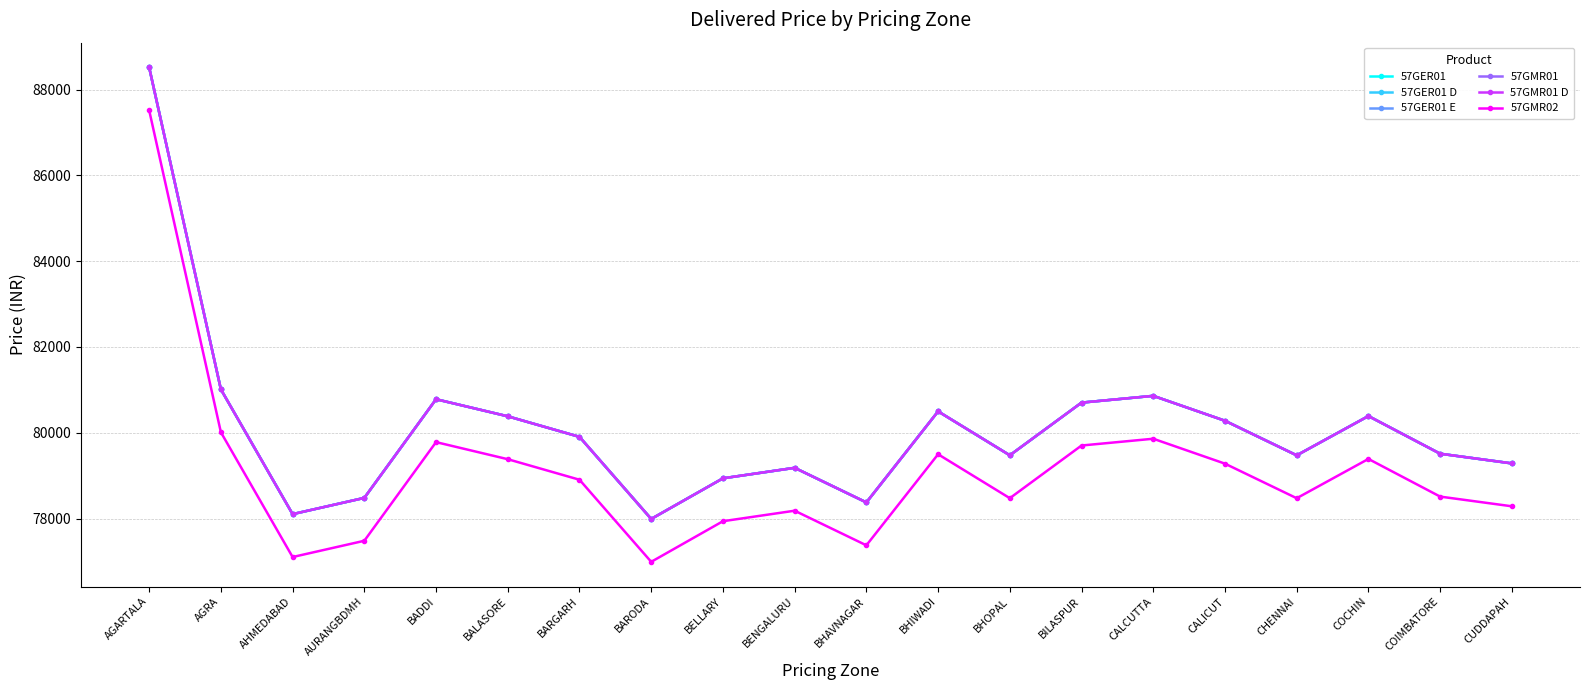

At which category is the sum across all series the highest?

AGARTALA